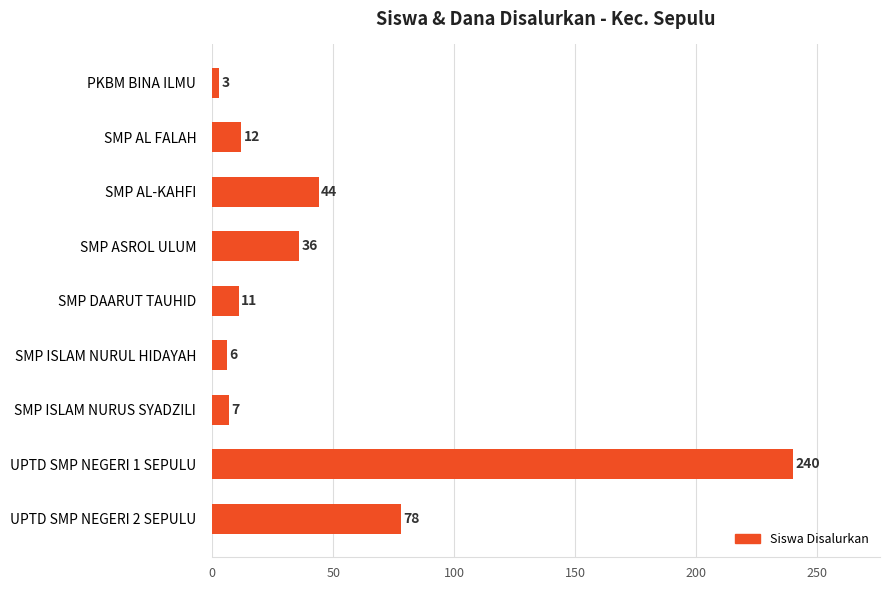

Rank the categories by value from highest to lowest.

UPTD SMP NEGERI 1 SEPULU, UPTD SMP NEGERI 2 SEPULU, SMP AL-KAHFI, SMP ASROL ULUM, SMP AL FALAH, SMP DAARUT TAUHID, SMP ISLAM NURUS SYADZILI, SMP ISLAM NURUL HIDAYAH, PKBM BINA ILMU